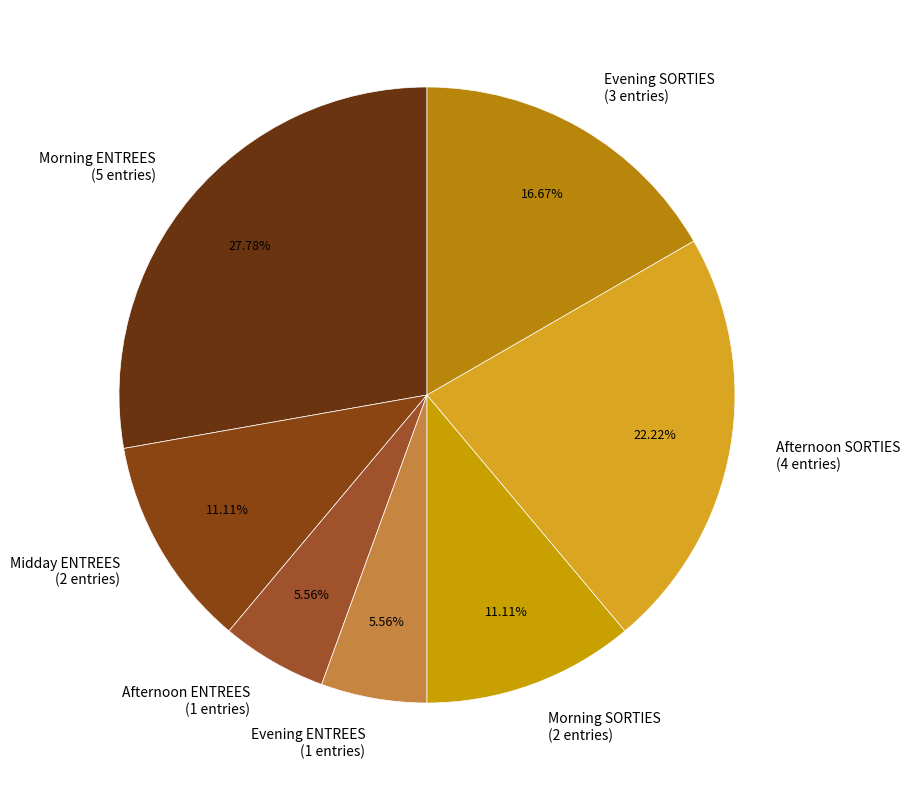

Does any single category account for the majority?

No